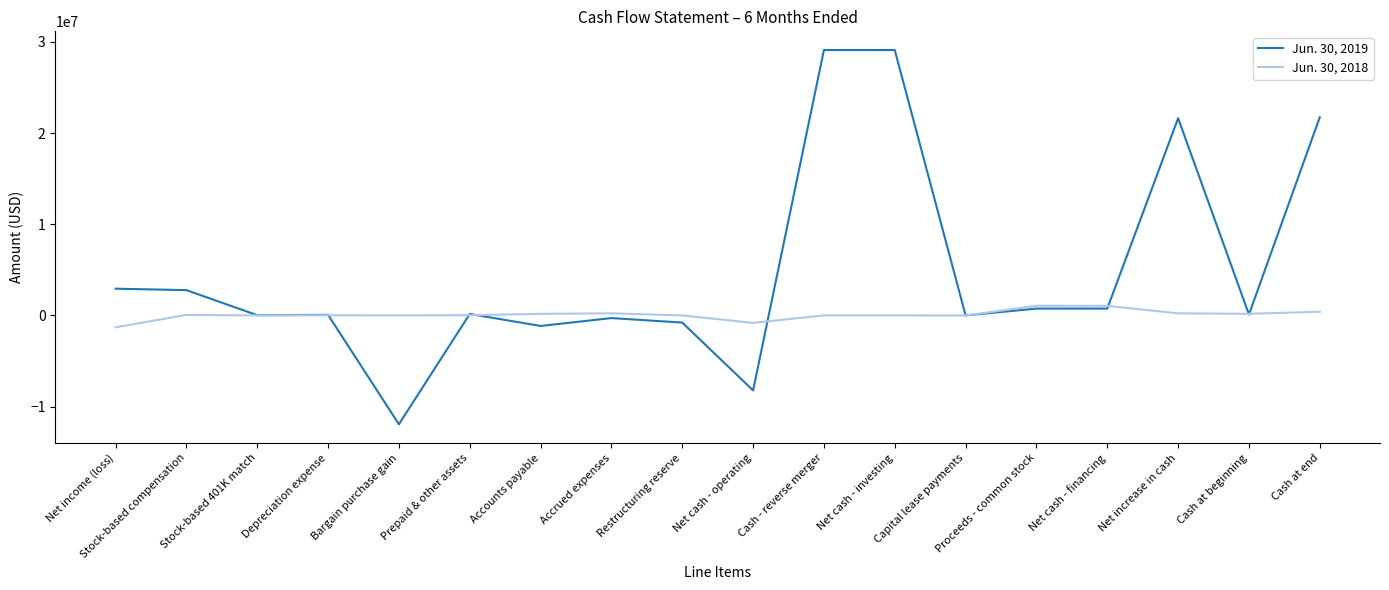

The value of Jun. 30, 2019 at Cash - reverse merger is 29106512. True or false?

True